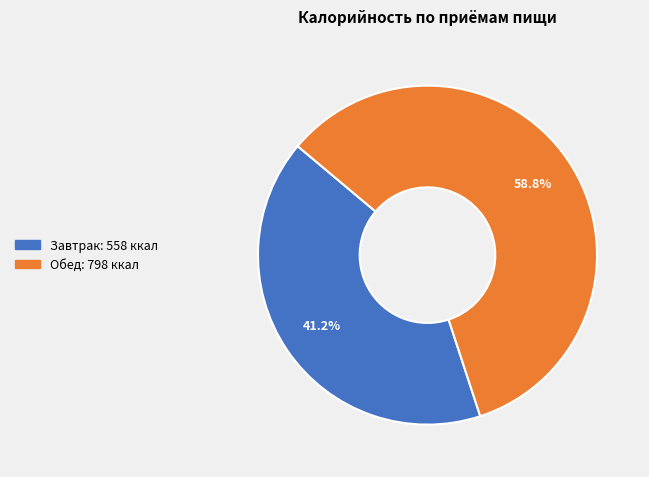

Between Завтрак and Обед, which is larger?

Обед